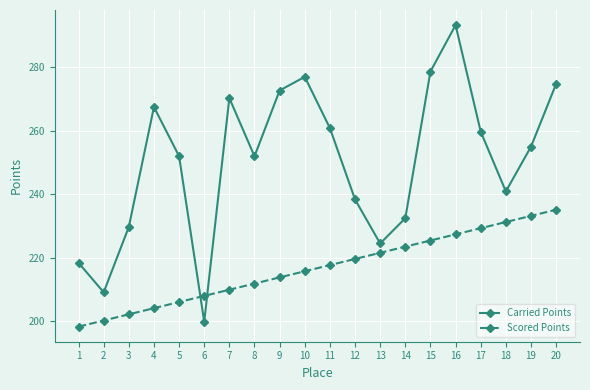

What is the lowest value of the Carried Points series?

199.9